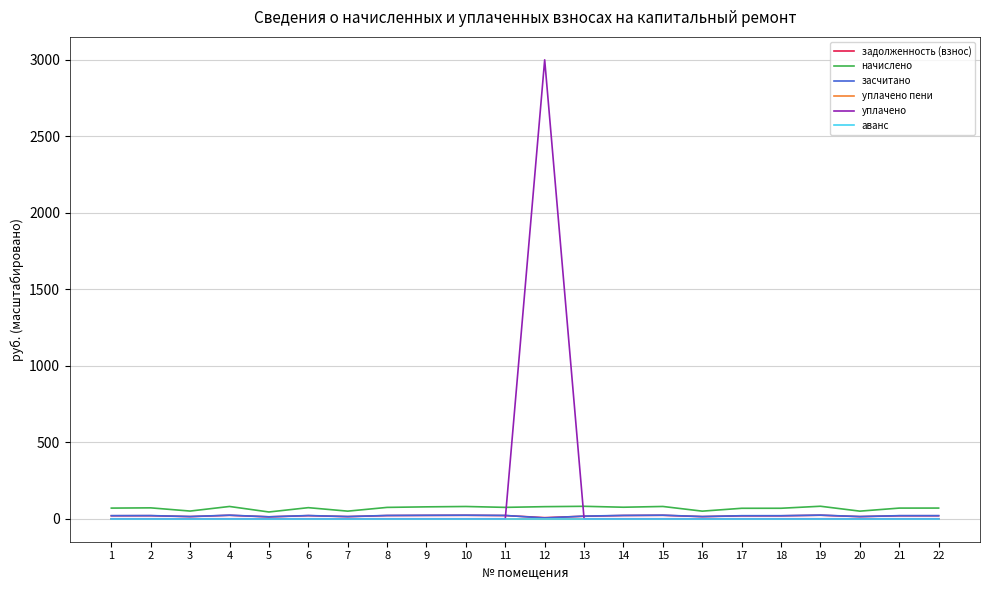

Does the chart display data point markers on the line(s)?

No